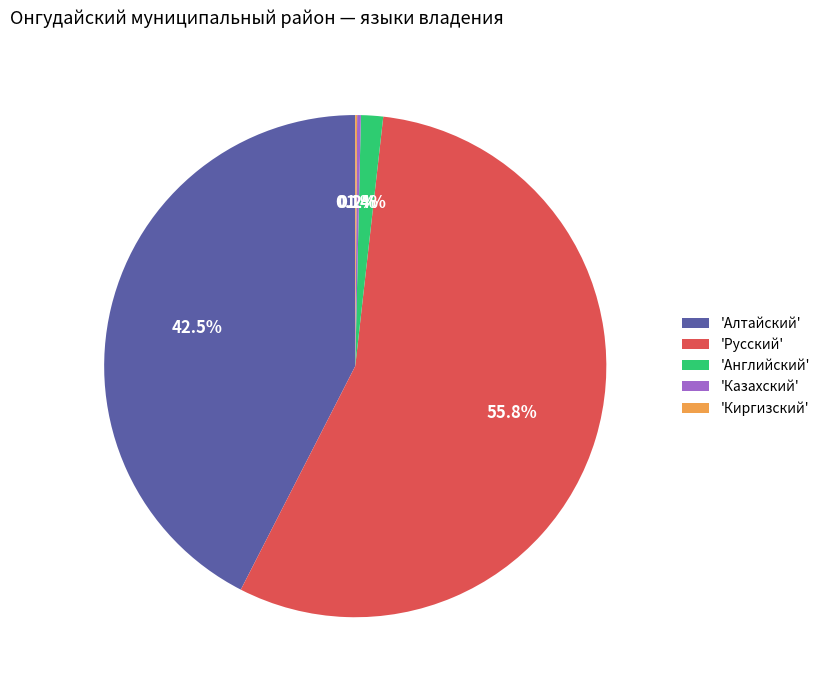

What is the ratio of the value at 'Алтайский' to the value at 'Русский'?

0.8